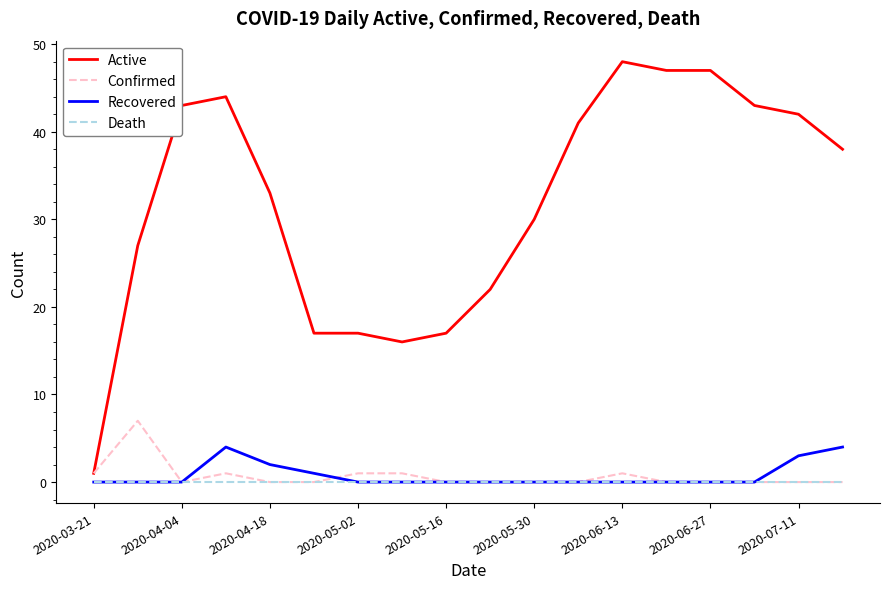

Which series has the largest total across all categories?

Active